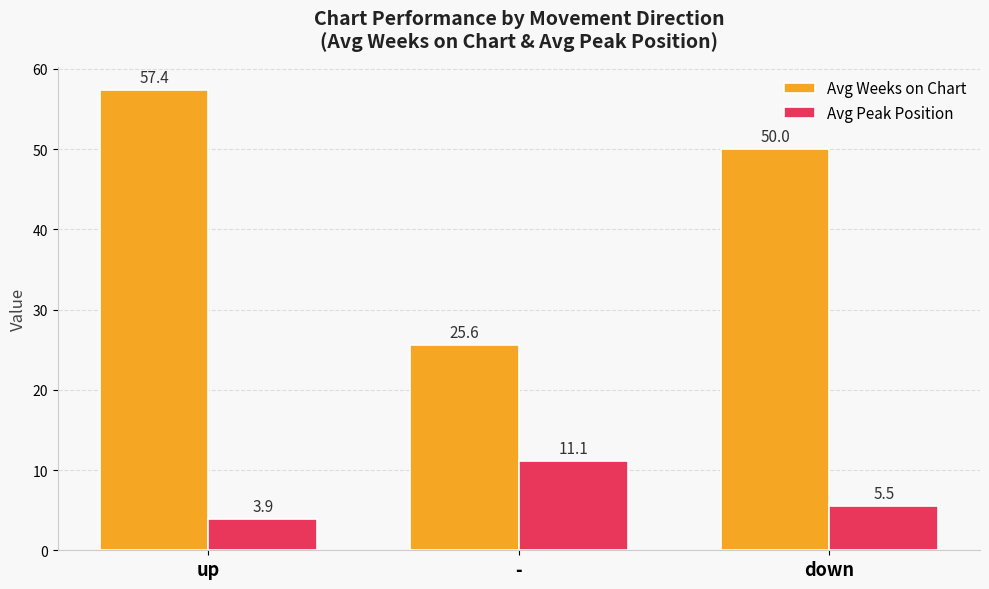

How many groups of bars are there?

3